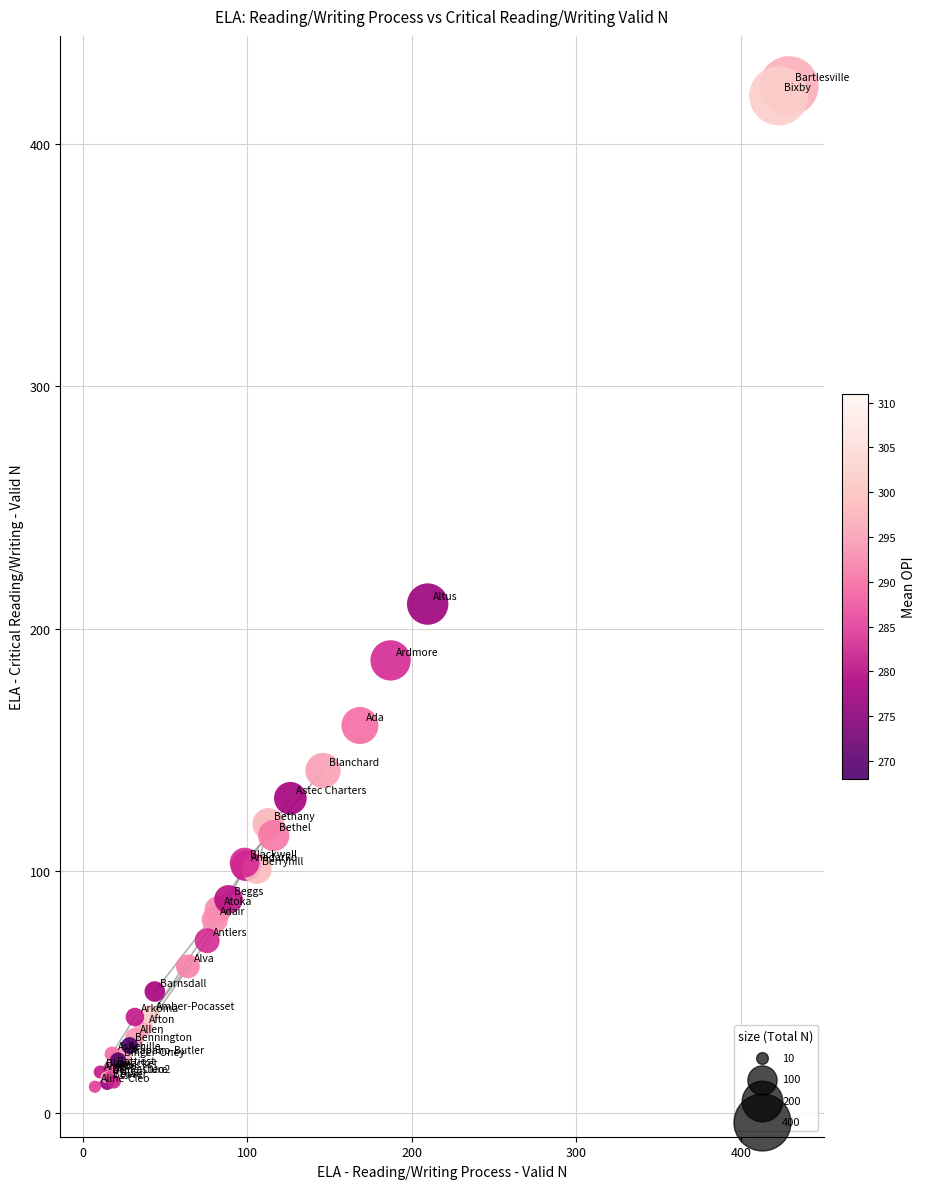

What Y value in the scatter plot is closest to 217?

210.1